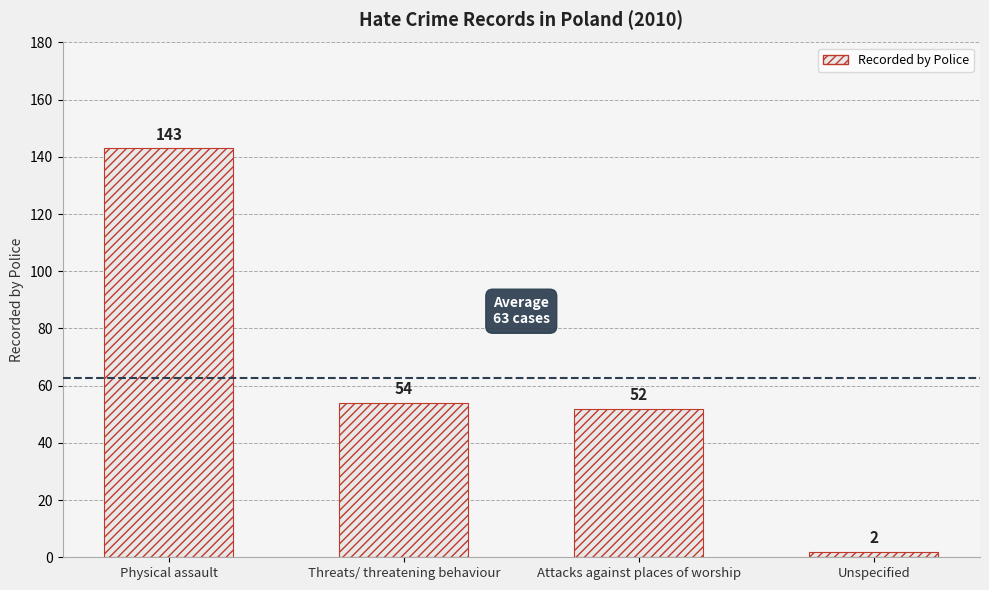

Reading left to right, transcribe all the data shown in this chart.

Physical assault=143	Threats/ threatening behaviour=54	Attacks against places of worship=52	Unspecified=2